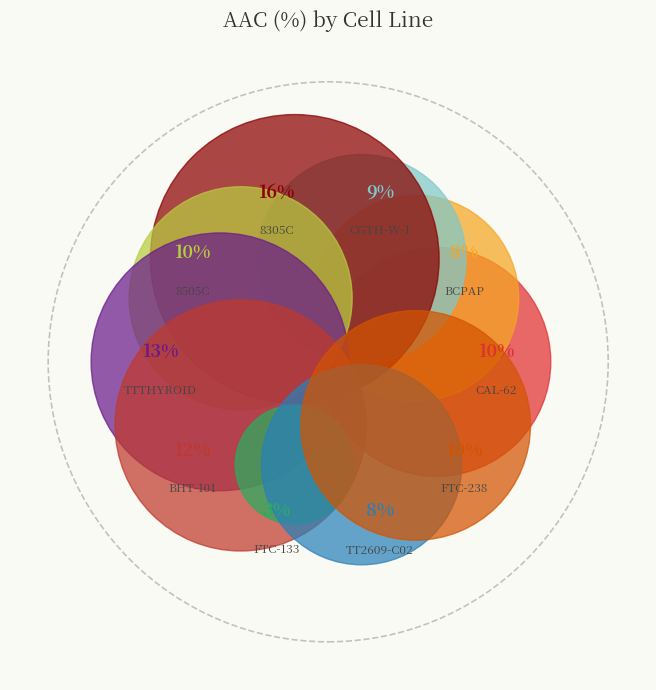

Combined, what portion of the pie is CGTH-W-1 and CAL-62?

18.9%